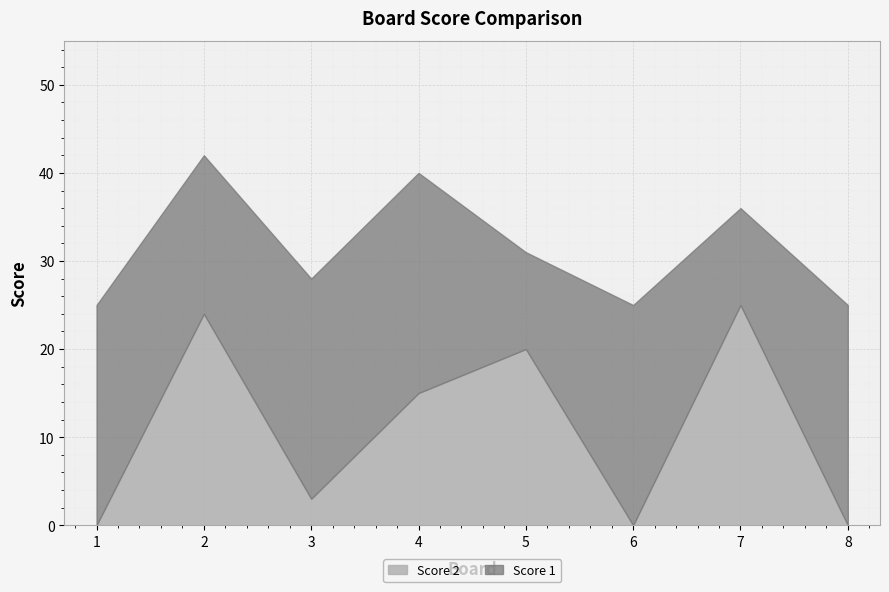

What is the sum of all Score 2 values?

87